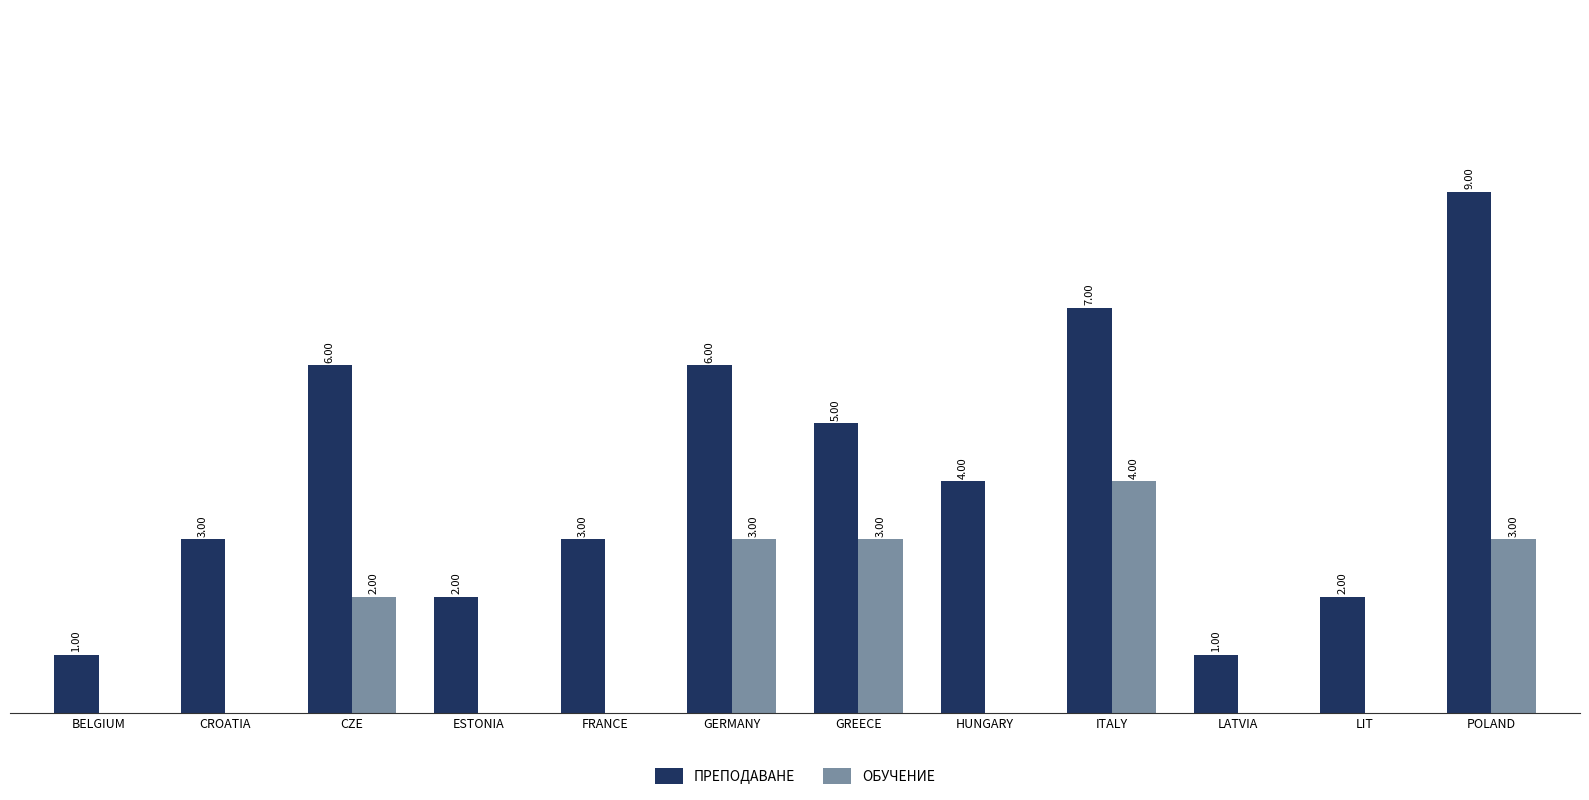

At which label does ПРЕПОДАВАНЕ reach its peak?

POLAND